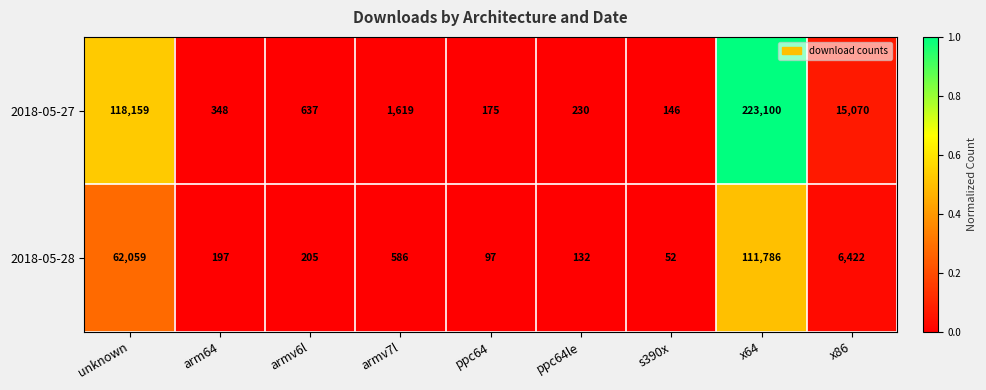

Which series changed the most between ppc64le and x86?

2018-05-27